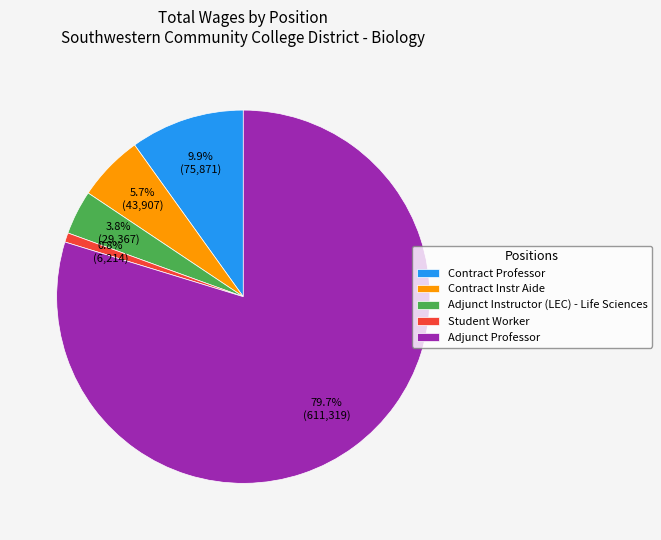

To the nearest percent, what is the average slice percentage?

20%